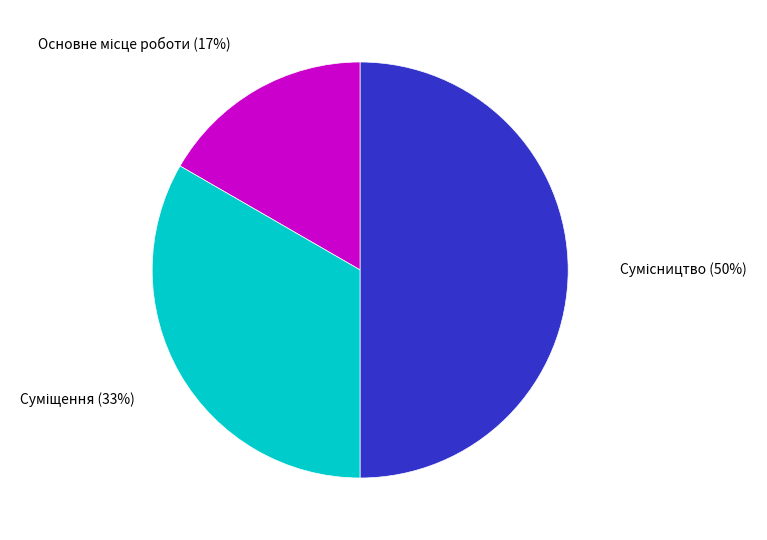

To the nearest percent, what is the difference between the largest and smallest slice percentages?

33%